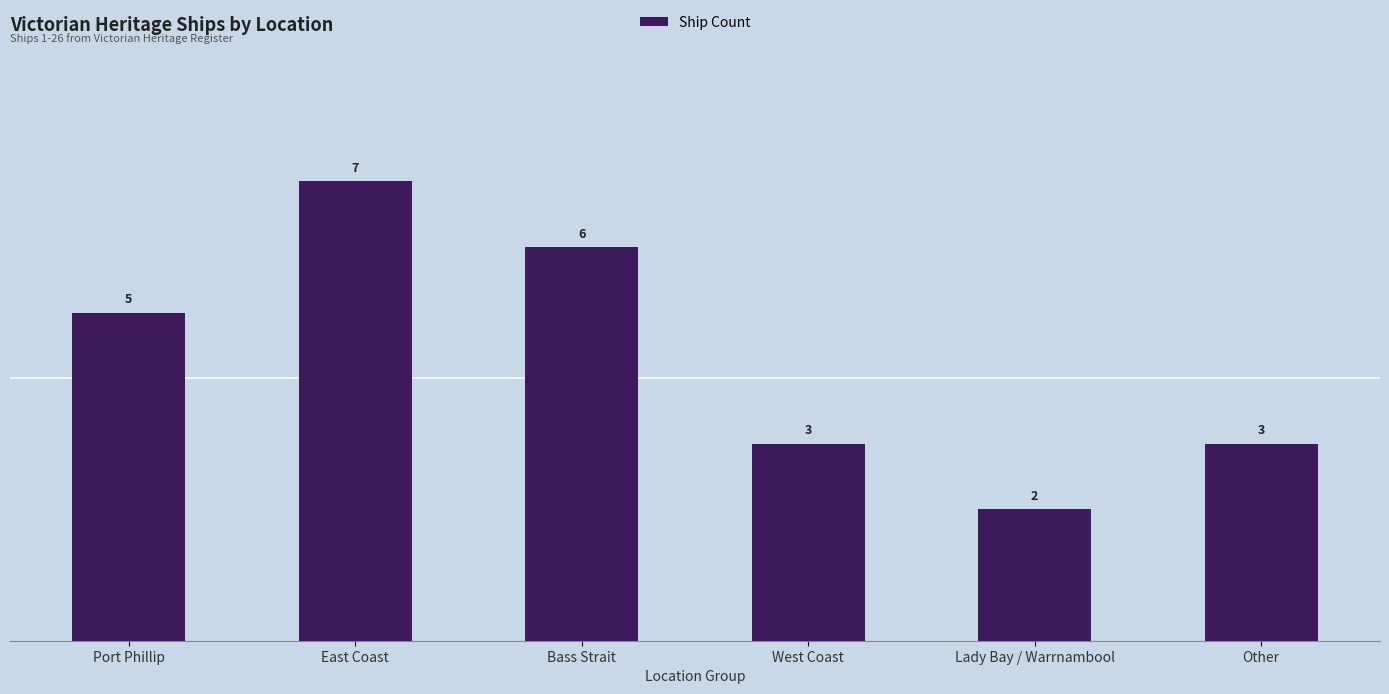

What is the sum of the values at Other and East Coast?

10